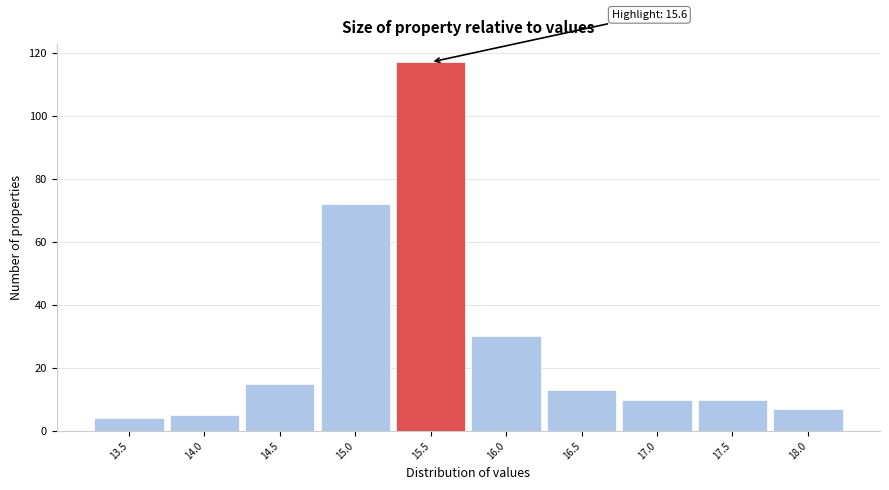

Reading right to left, what are all the values shown in this chart?

7	10	10	13	30	117	72	15	5	4